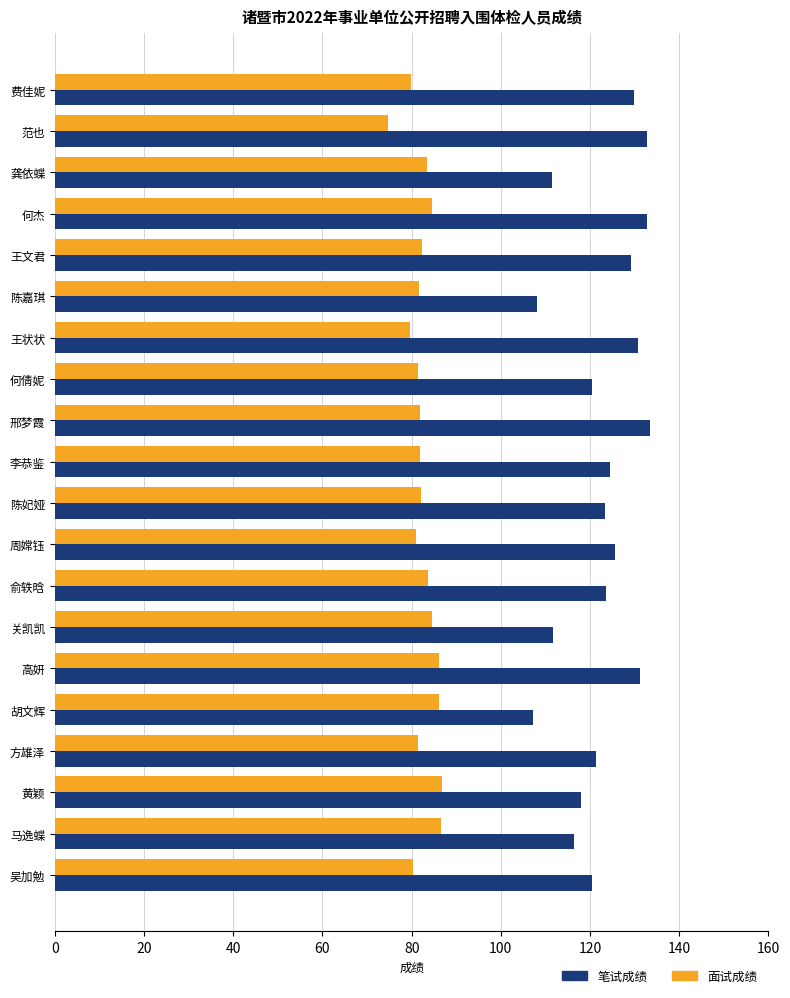

What are all the series names shown in the legend?

笔试成绩, 面试成绩